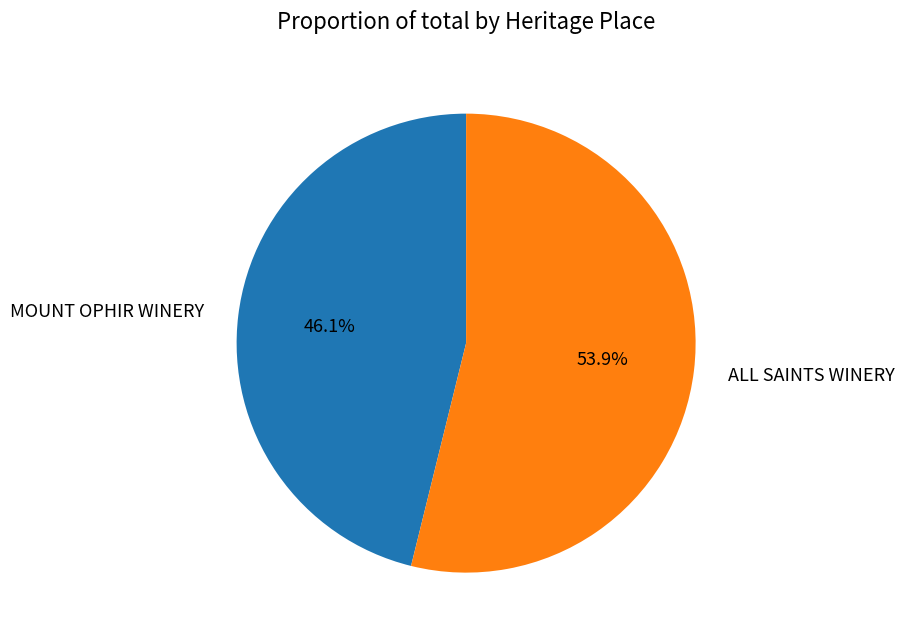

What is the largest slice in the pie chart?

ALL SAINTS WINERY